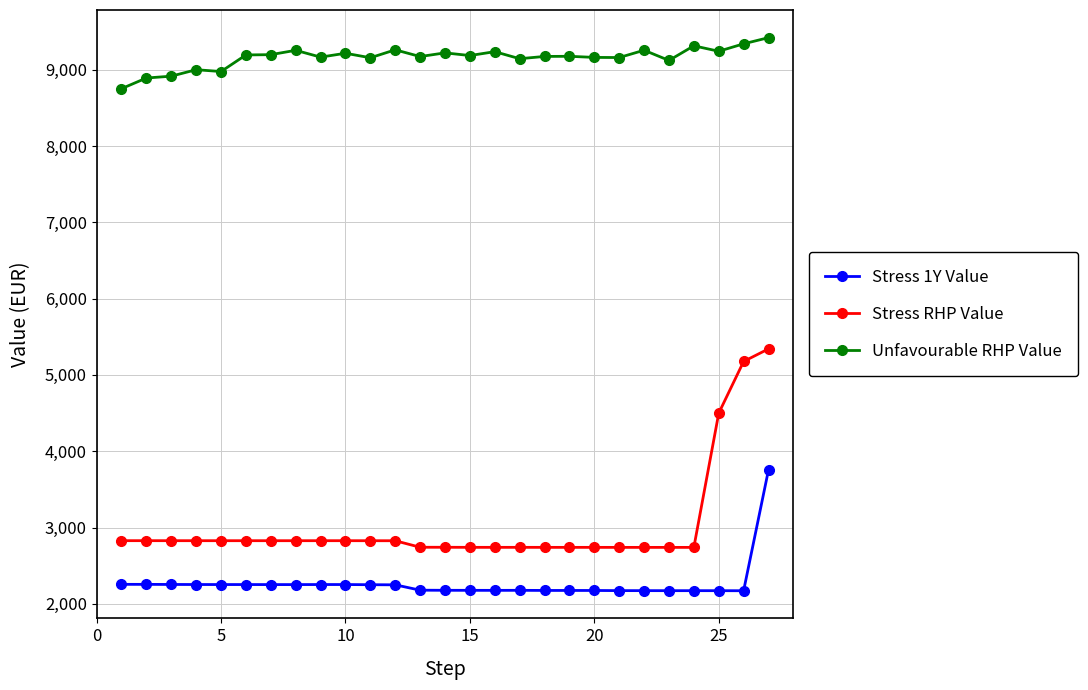

Which series has the widest spread of values?

Stress RHP Value